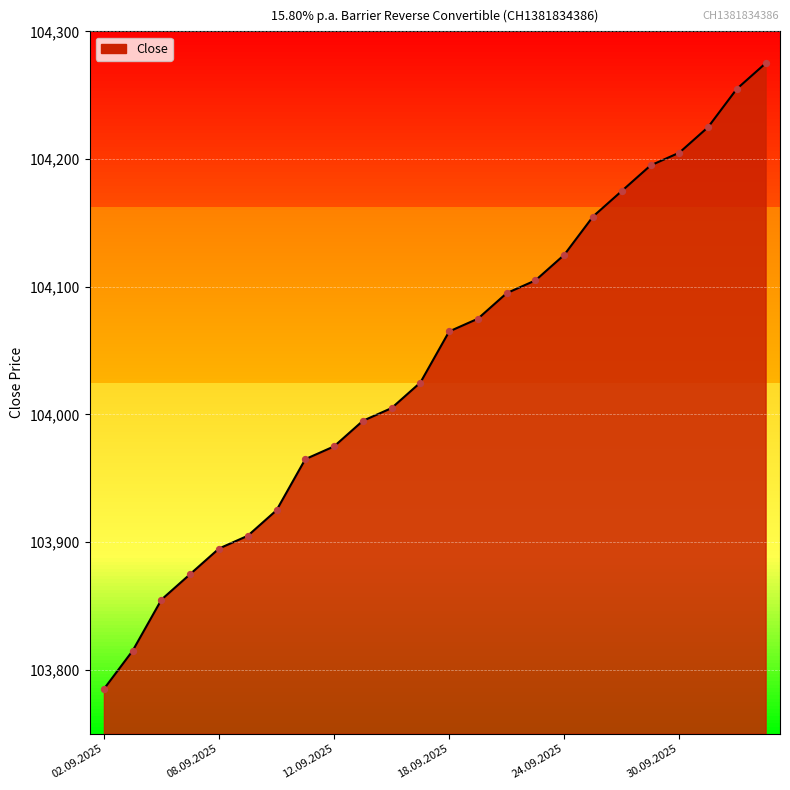

What is the change in value from 19.09.2025 to 25.09.2025?

+80